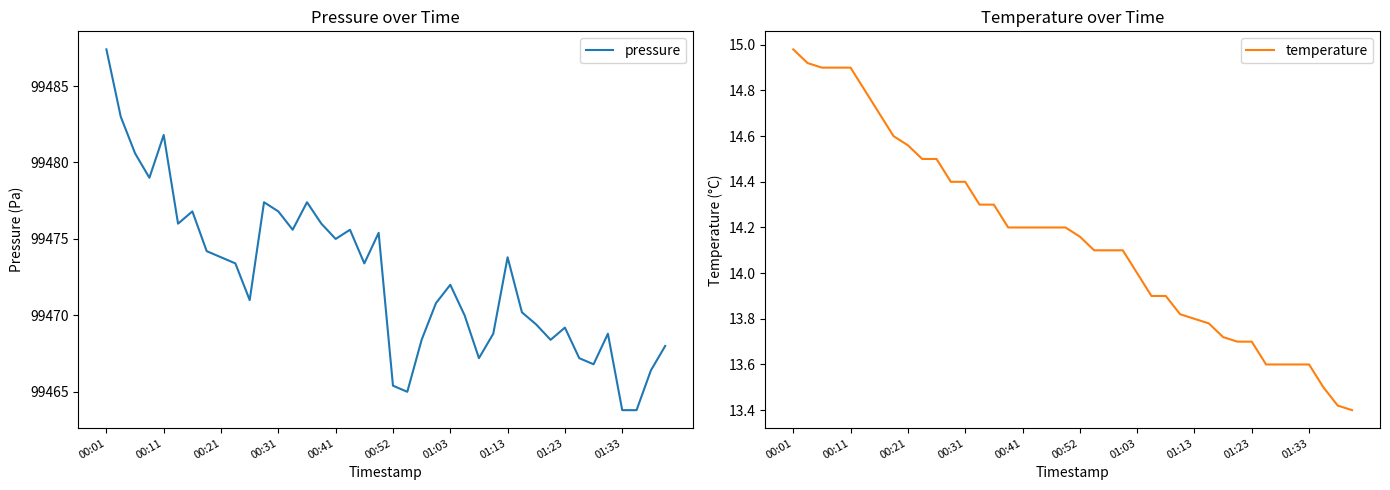

Is this an area chart (filled region under the line)?

No